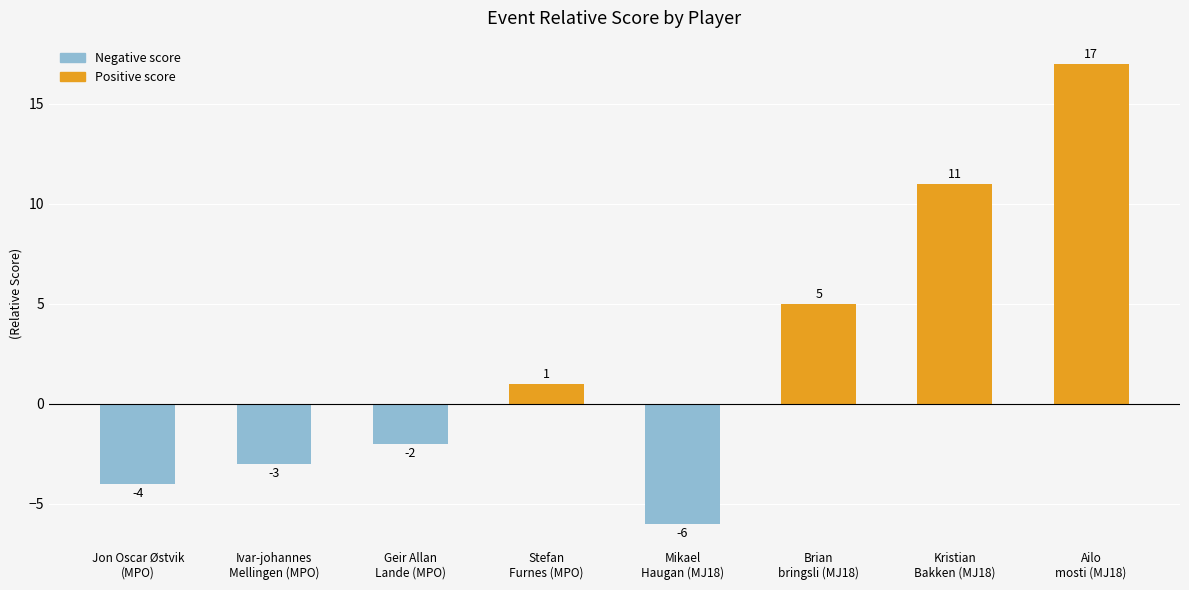

Reading left to right, transcribe all the data shown in this chart.

-4	-3	-2	1	-6	5	11	17